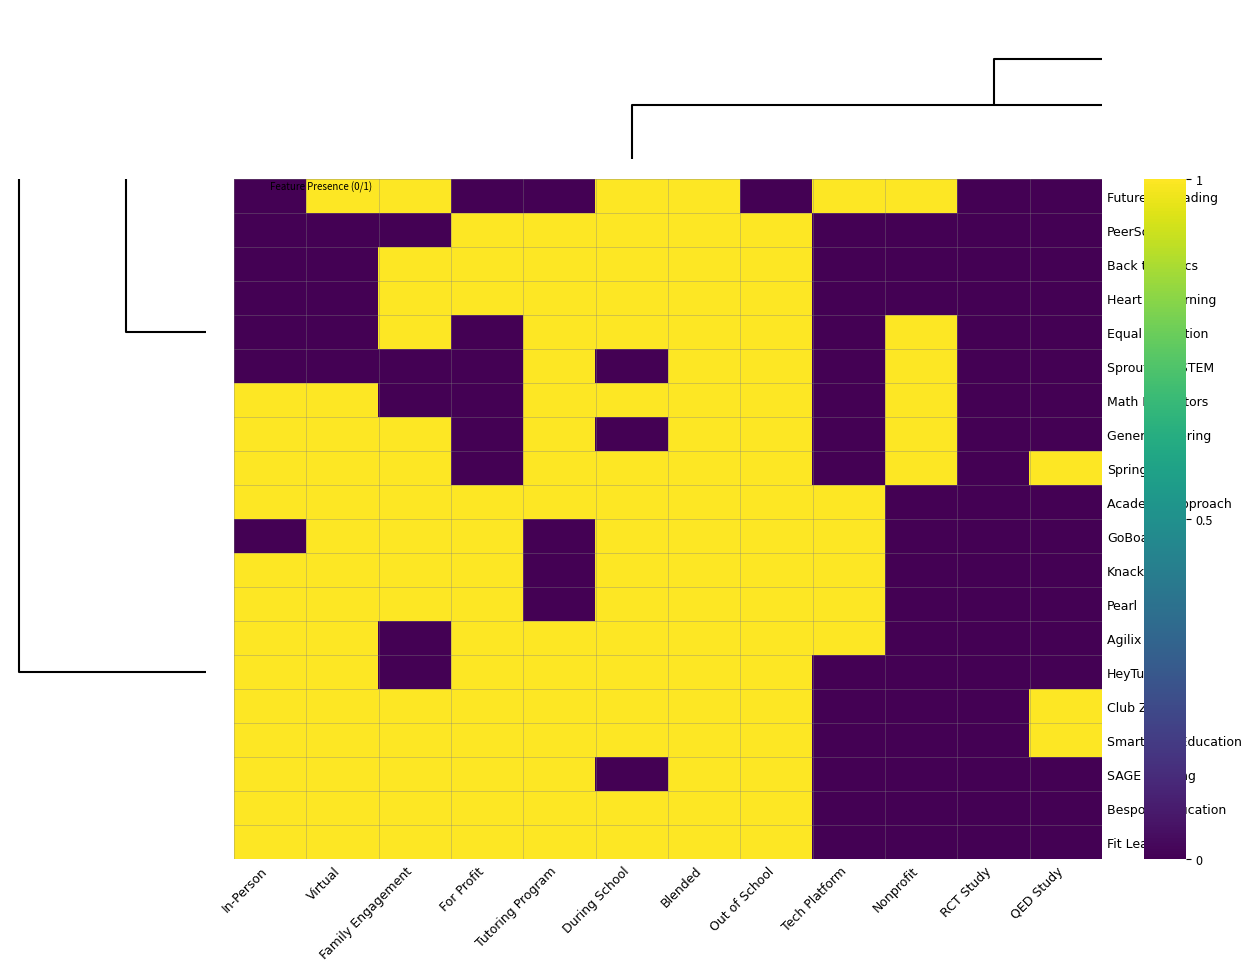

Which series has the largest range (max minus min)?

Future of Reading